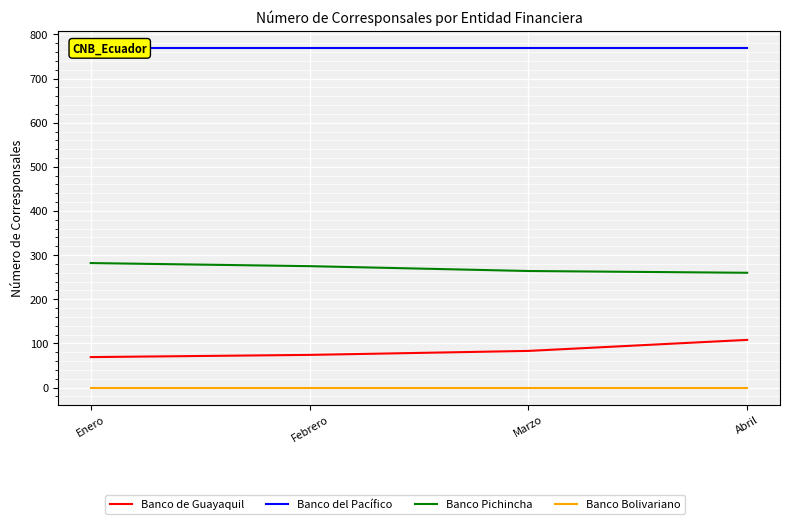

Which has a higher value, Enero or Febrero?

Febrero